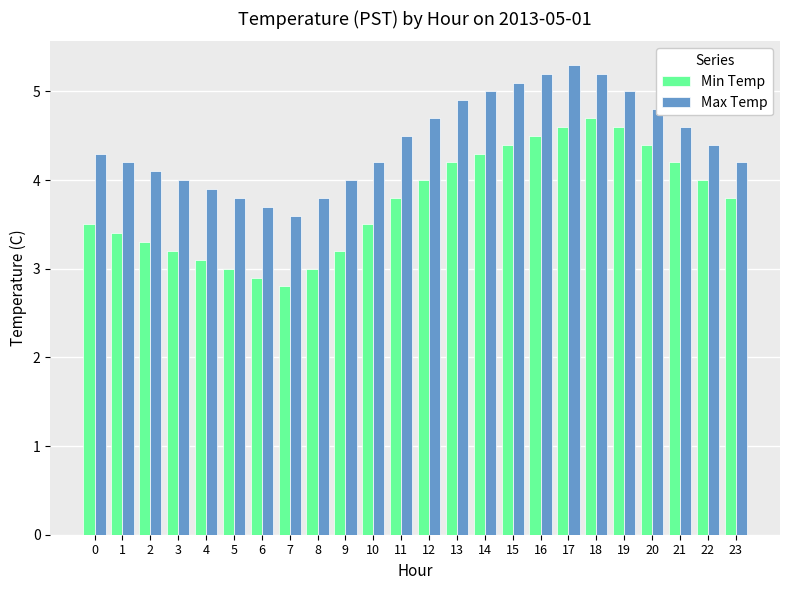

True or false: Min Temp has a value of 7.5 at 14.

False